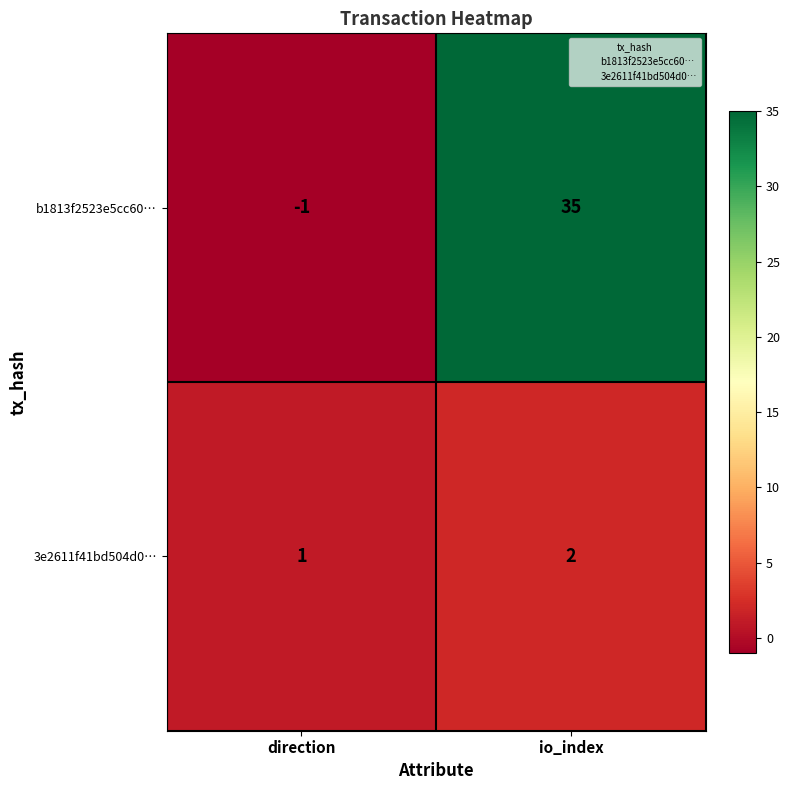

The 3e2611f41bd504d0… series shows 2 at direction. True or false?

False